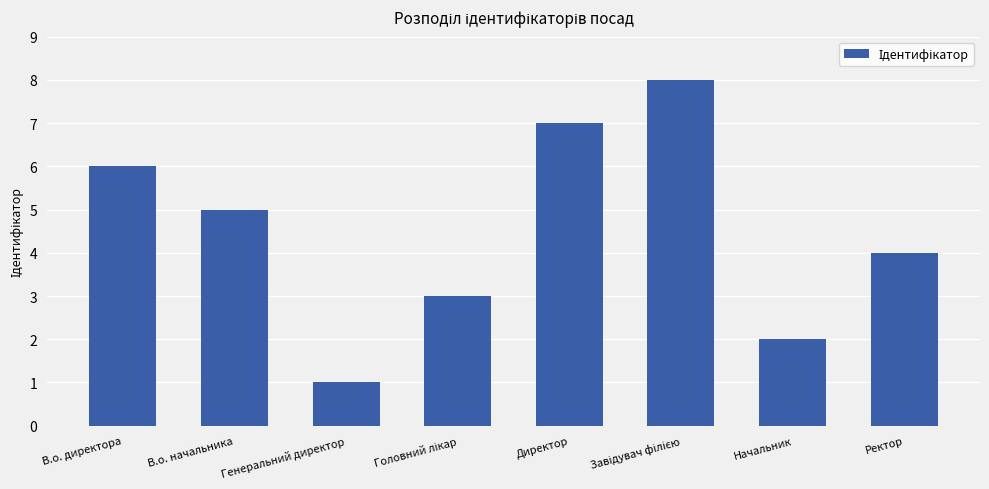

What is the sum of all values?

36